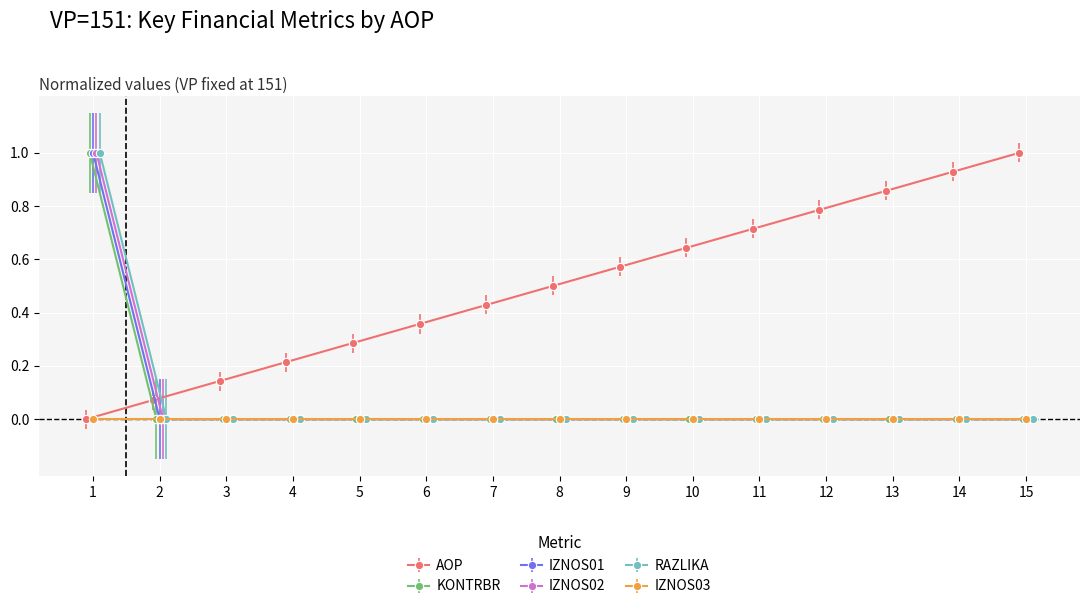

At how many categories does at least one series exceed 0?

15